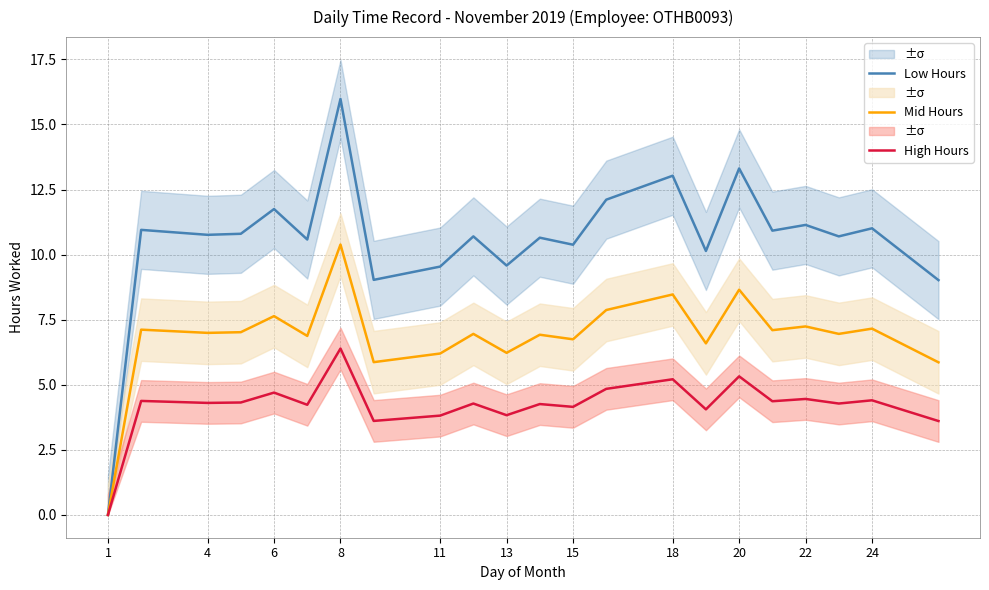

Reading left to right, extract all data points from this chart.

Low Hours: 0.0	10.9	10.8	10.8	11.8	10.6	16.0	9.0	9.5	10.7	9.6	10.7	10.4	12.1	13.0	10.1	13.3	10.9	11.1	10.7	11.0	9.0
Mid Hours: 0.0	7.1	7.0	7.0	7.6	6.9	10.4	5.9	6.2	7.0	6.2	6.9	6.7	7.9	8.5	6.6	8.7	7.1	7.2	7.0	7.2	5.9
High Hours: 0.0	4.4	4.3	4.3	4.7	4.2	6.4	3.6	3.8	4.3	3.8	4.3	4.2	4.8	5.2	4.1	5.3	4.4	4.5	4.3	4.4	3.6